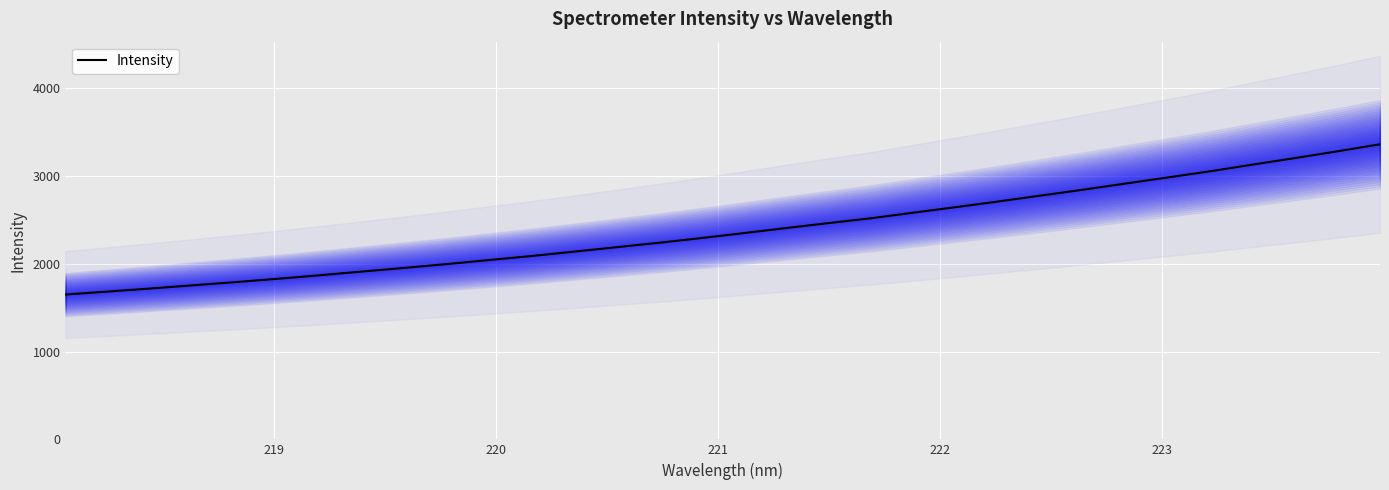

Reading right to left, transcribe all the data shown in this chart.

3363.6	3284.0	3206.9	3132.7	3056.7	2986.3	2916.6	2846.3	2779.3	2712.5	2647.8	2584.8	2521.2	2465.9	2409.6	2351.9	2295.3	2241.8	2191.1	2140.7	2090.7	2045.0	1998.7	1955.1	1913.3	1871.1	1830.5	1792.2	1756.0	1719.6	1684.9	1650.8